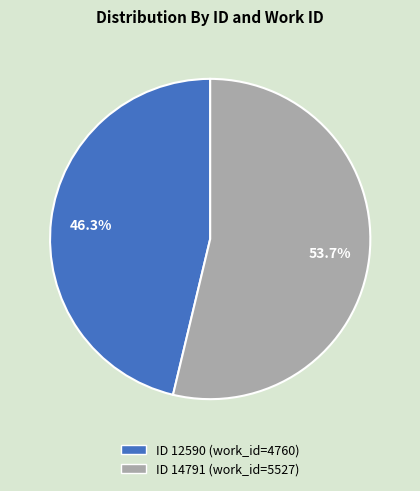

What percentage do ID 12590 (work_id=4760) and ID 14791 (work_id=5527) together represent?

100.0%